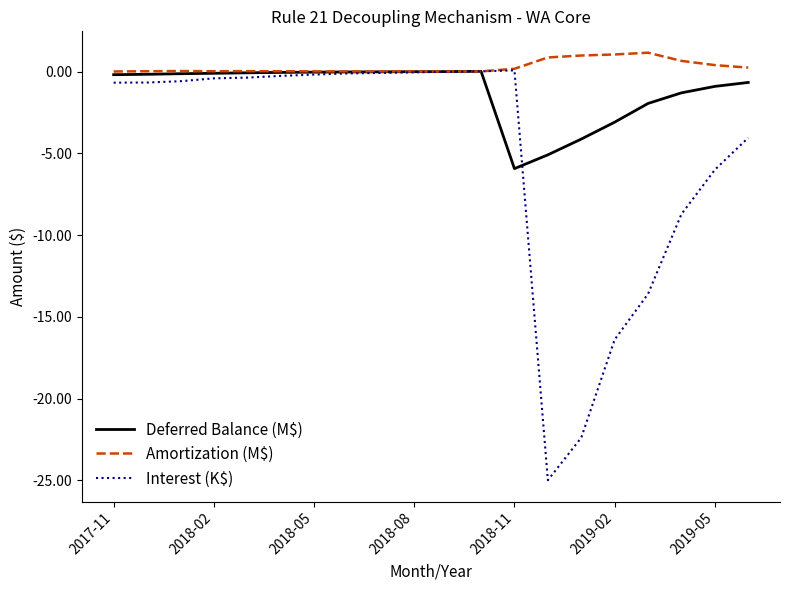

How many lines are shown in the chart?

3